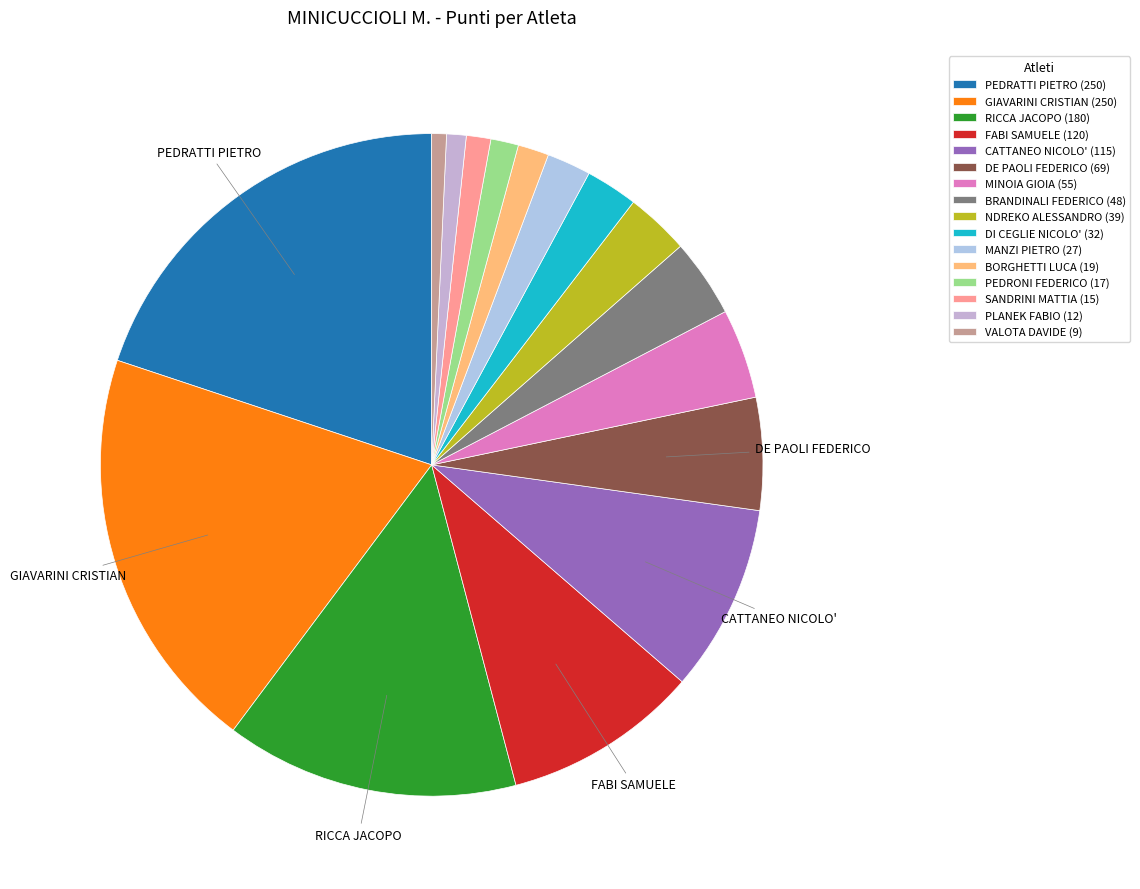

True or false: MINOIA GIOIA accounts for 4% of the total.

True